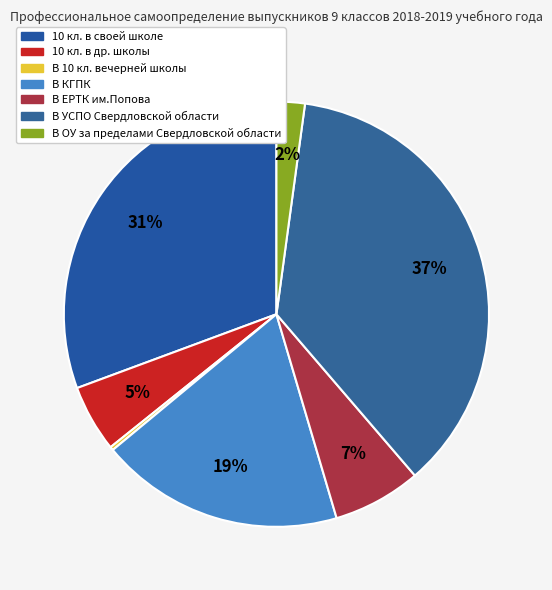

How many slices are in this pie chart?

7